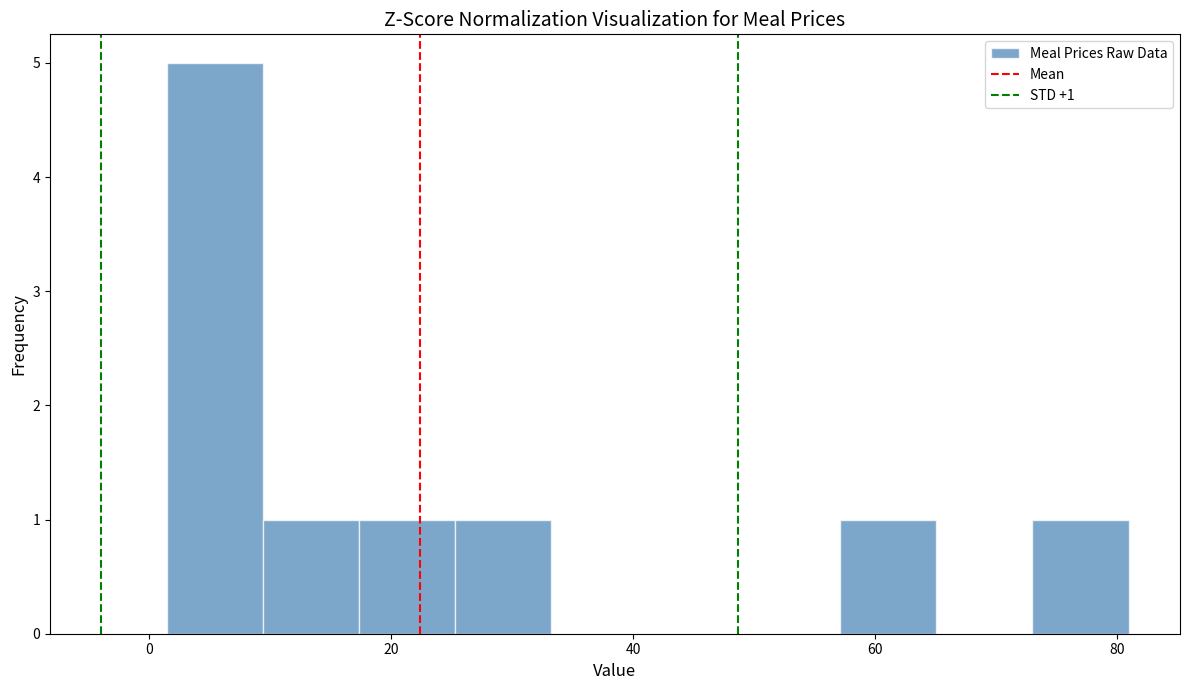

Around what value on the x-axis is the tallest bar? Give the approximate position of its centre, as read against the axis.

6